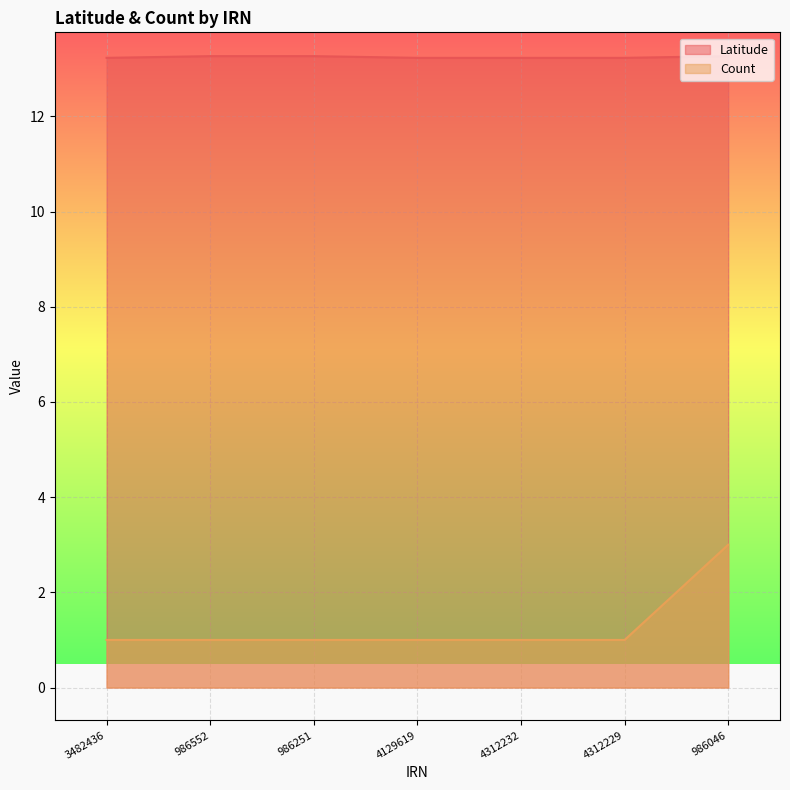

At 986552, list the series in order from smallest to largest.

Count, Latitude